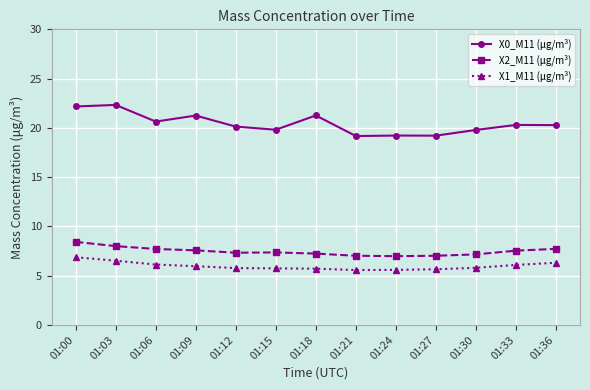

What is the sum of the X1_M11 (μg/m³) values at 01:21 and 01:00?

12.4